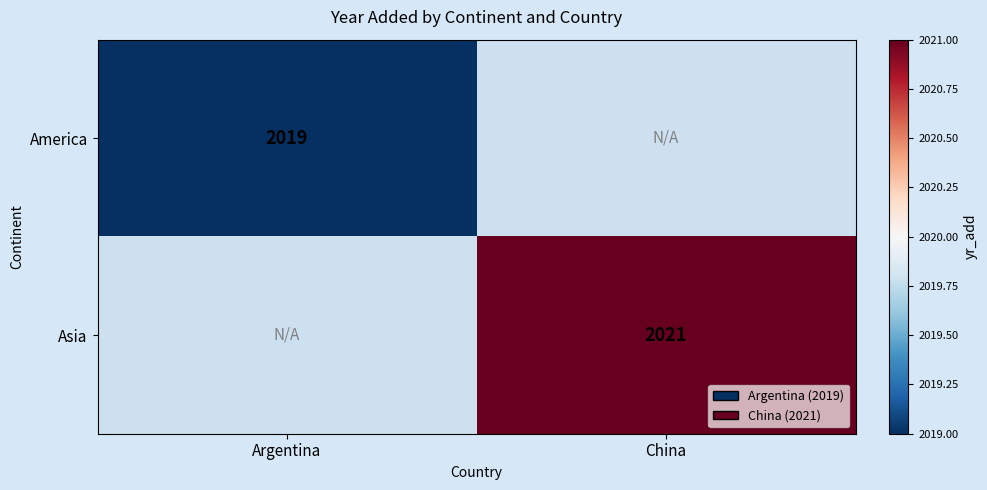

At how many categories does at least one series exceed 2020?

1